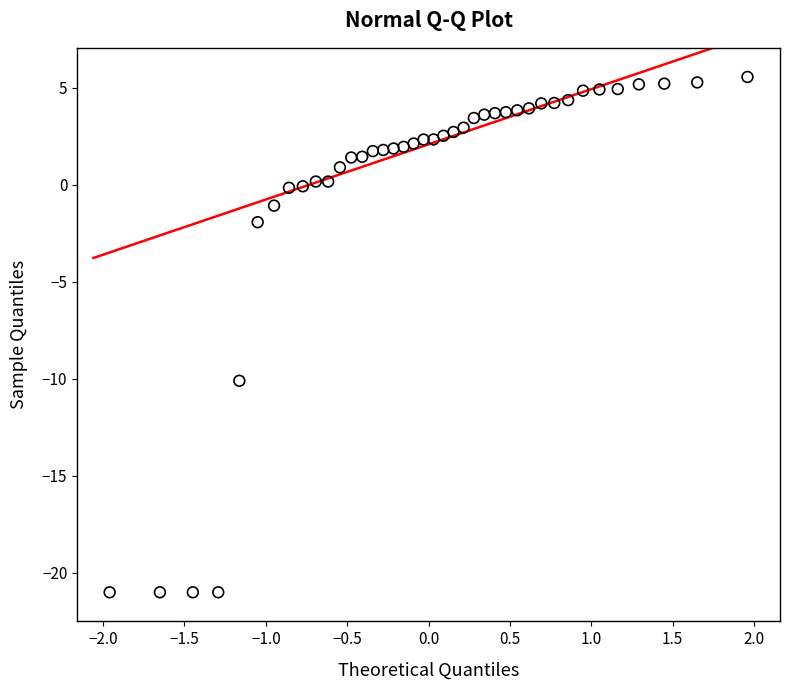

What Y value in the scatter plot is closest to -7?

-10.1